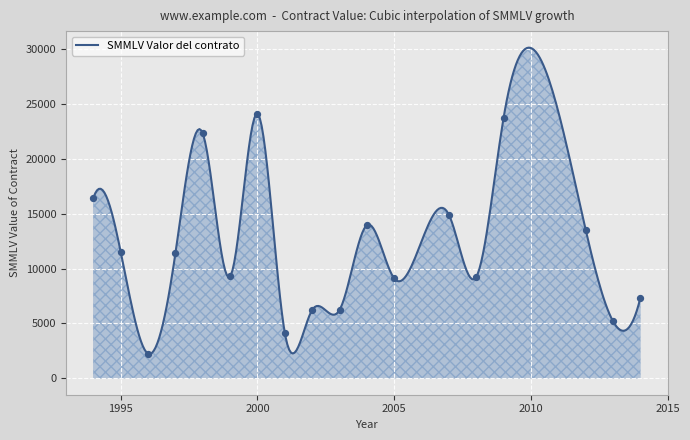

Between 1998 and 2004, which is larger?

1998